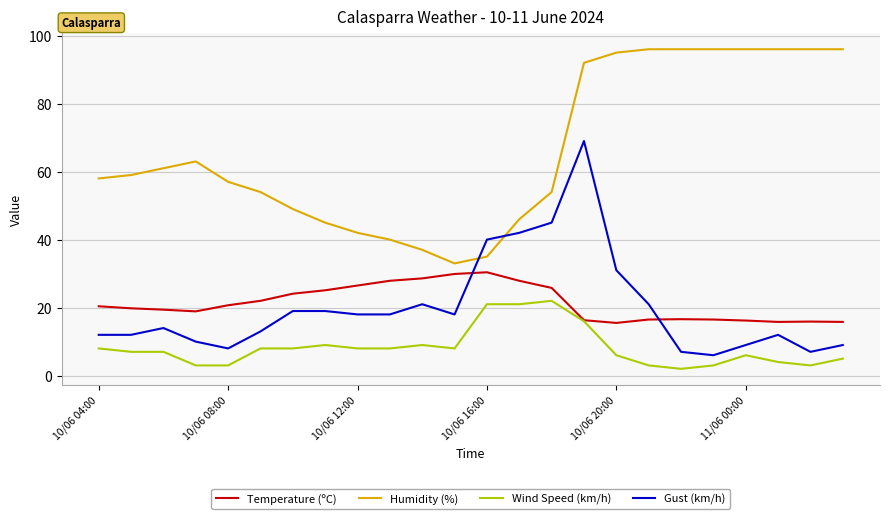

True or false: Wind Speed (km/h) and Gust (km/h) cross at least once.

False